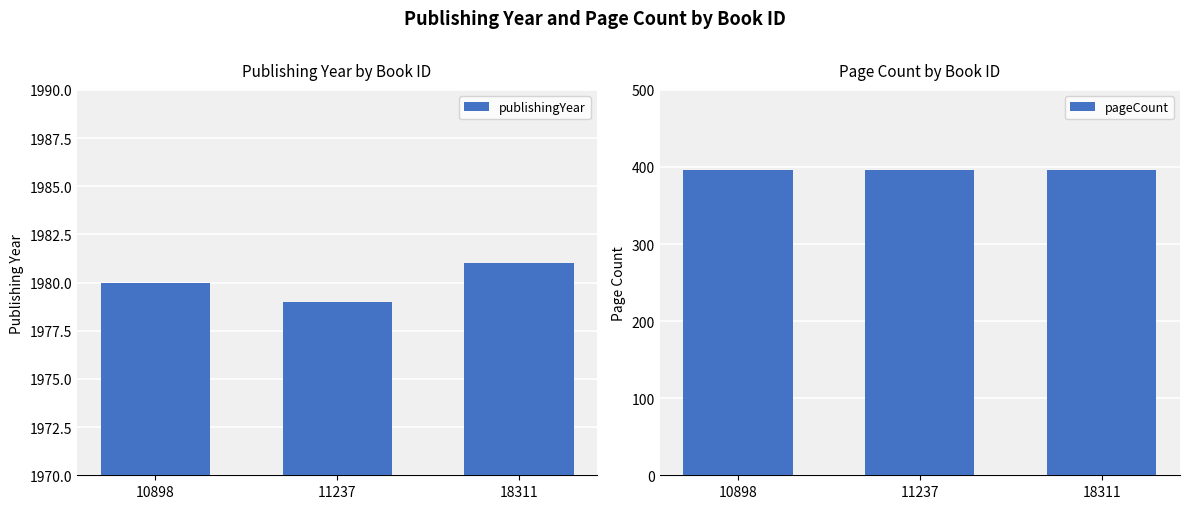

What is the spread (max minus min) of values at 11237?

1583